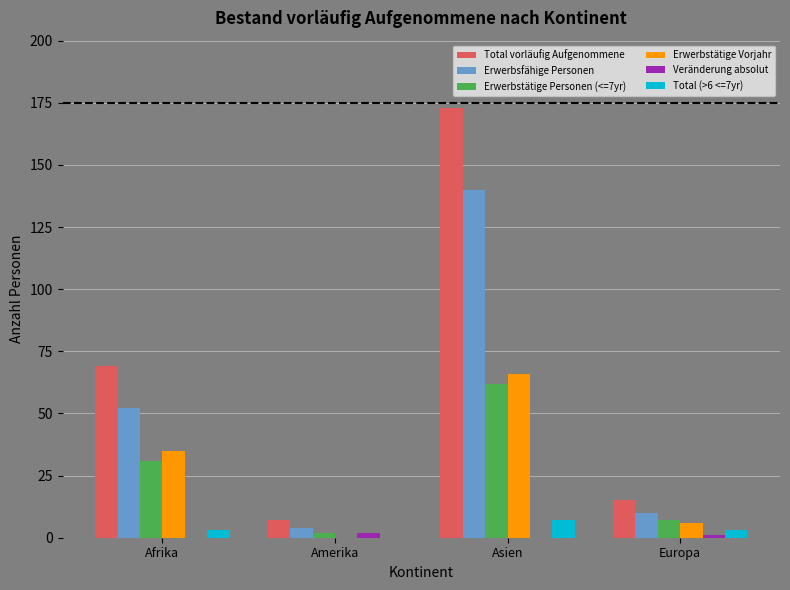

What is the difference between the maximum and minimum values in the Total (>6 <=7yr) series?

7